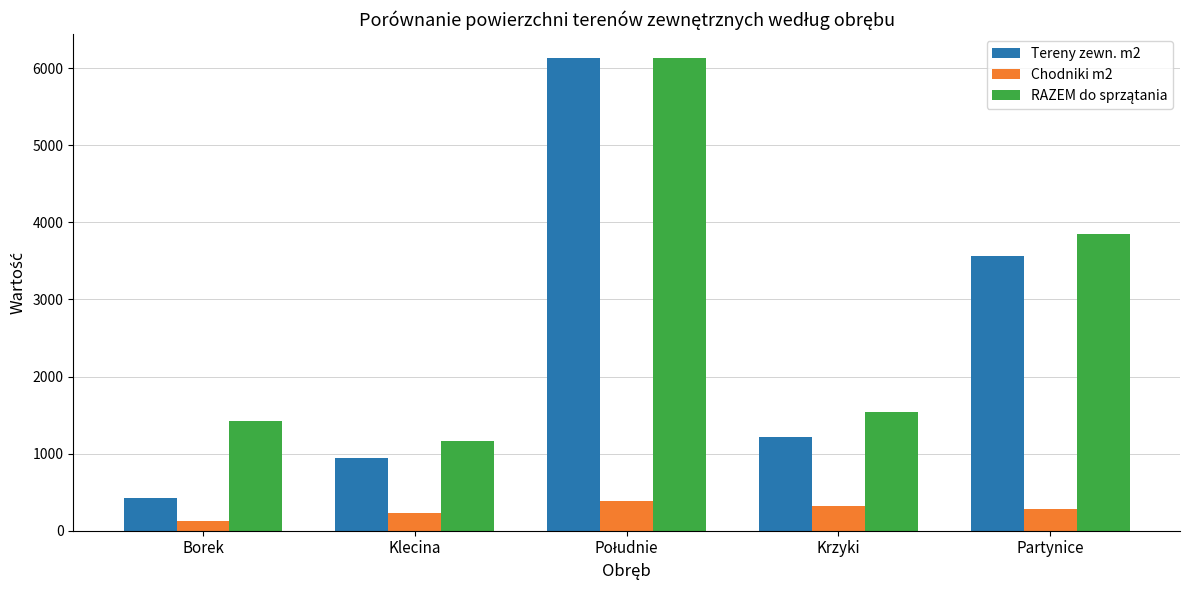

What is the highest value of the Chodniki m2 series?

383